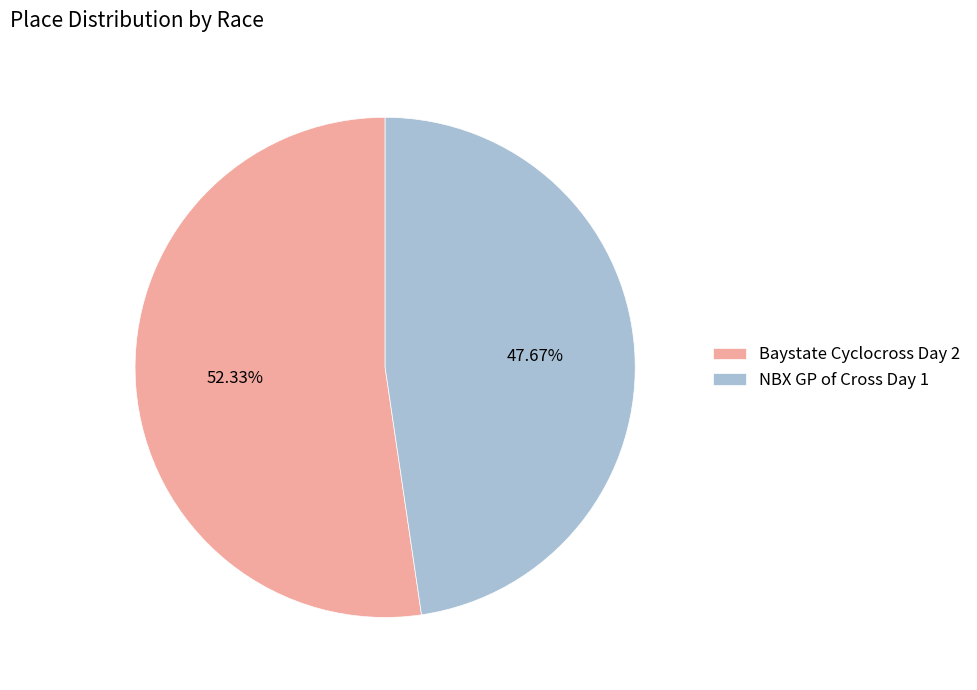

To the nearest percent, what portion does Baystate Cyclocross Day 2 represent?

52%